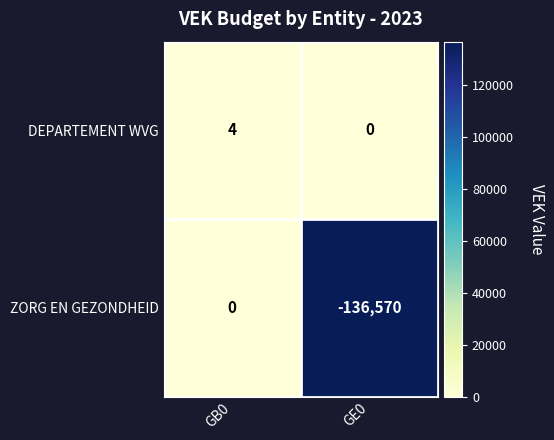

Which category has the highest value across all series?

GB0